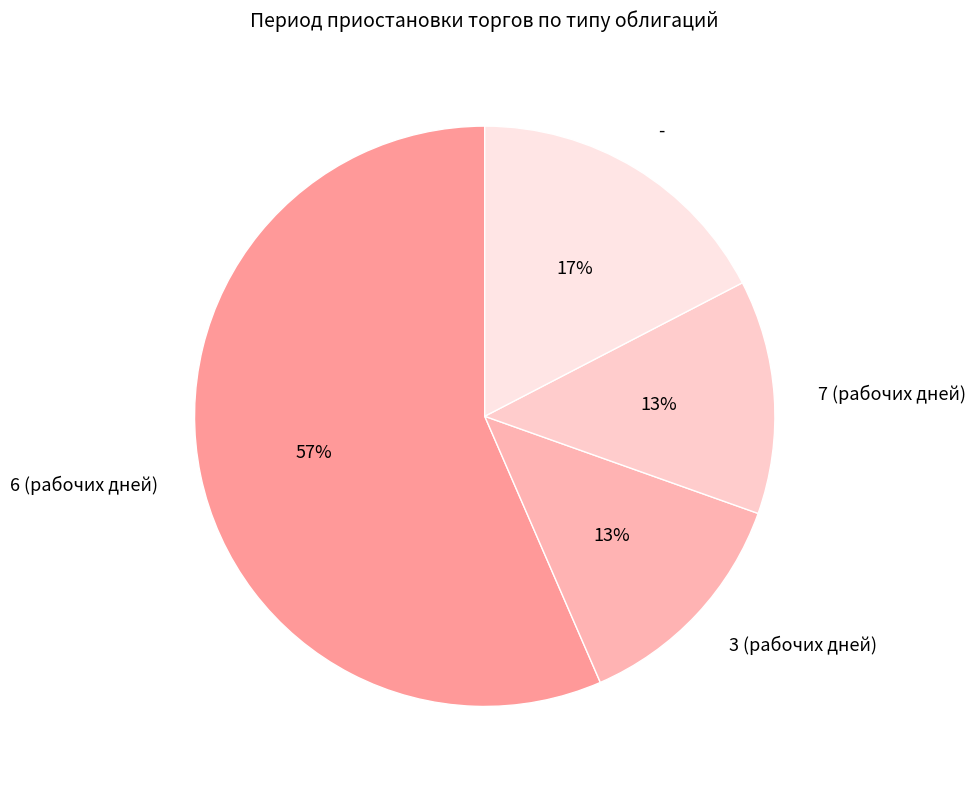

Is the sum of - and 6 (рабочих дней) greater than half?

Yes